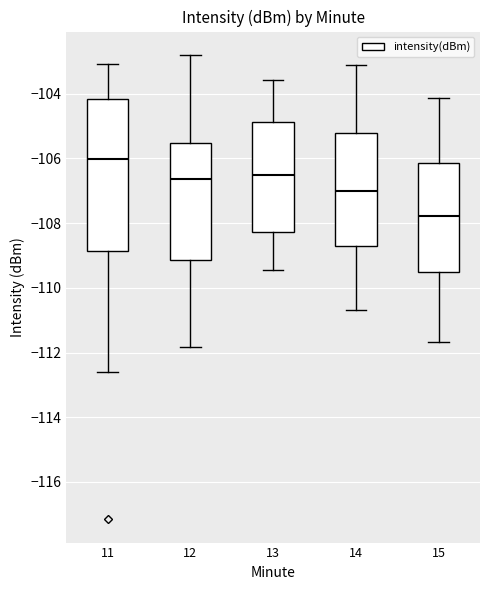

Which box has the highest median line?

11